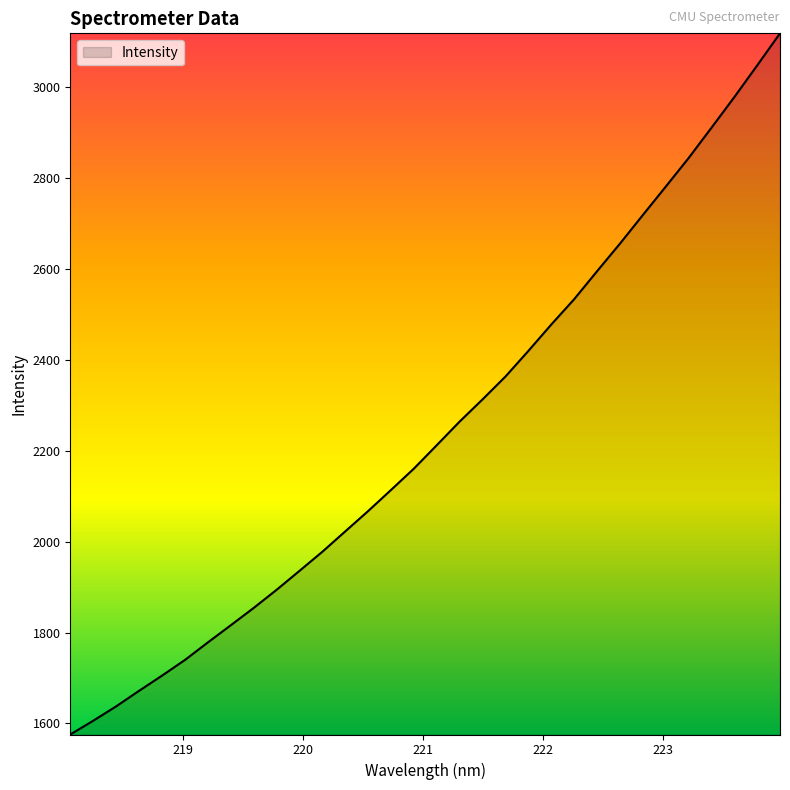

What is the smallest value displayed?

1575.7